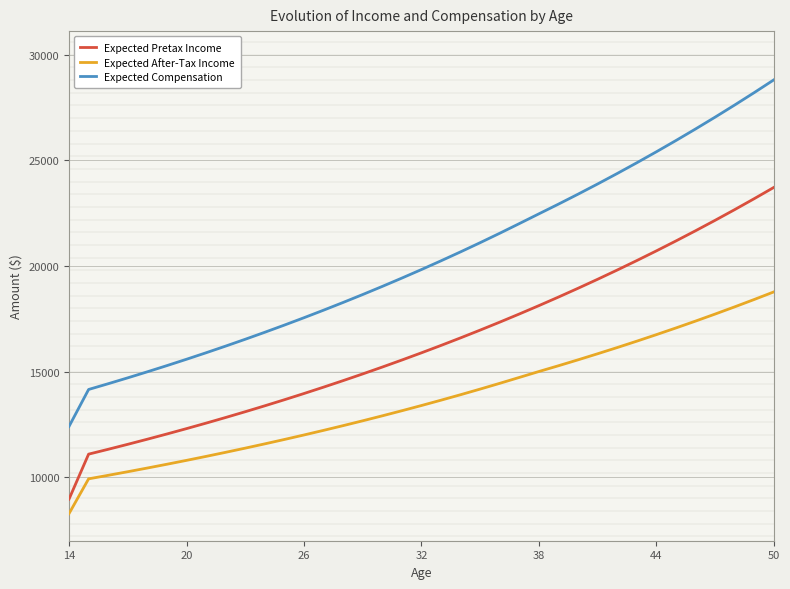

True or false: Expected Compensation and Expected After-Tax Income cross at least once.

False